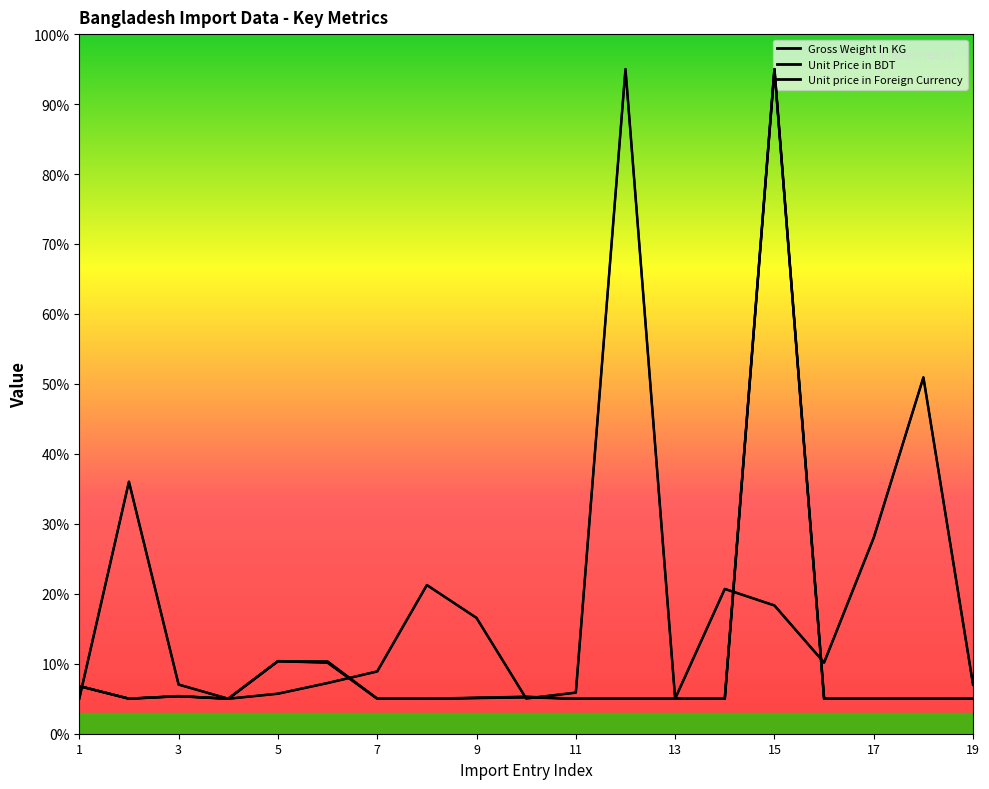

True or false: Unit Price in BDT and Unit price in Foreign Currency intersect in this chart.

True